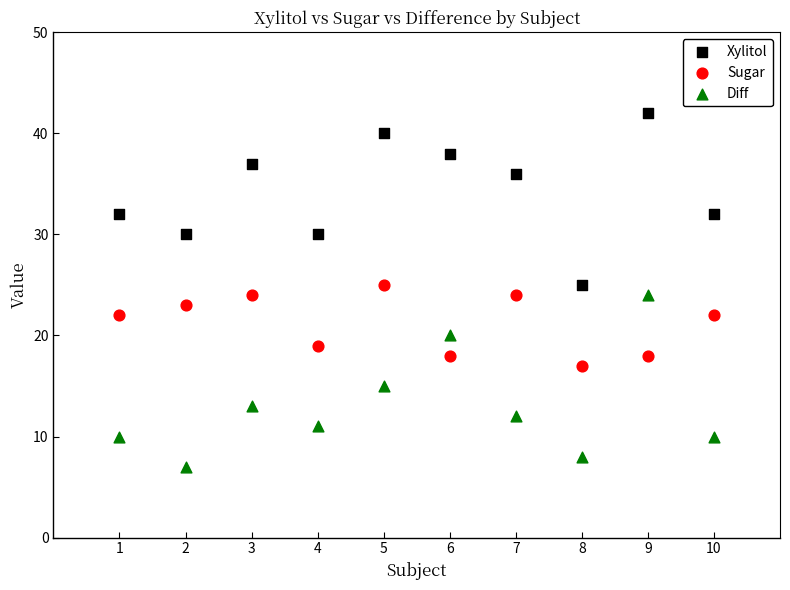

What are all the series names shown in the legend?

Xylitol, Sugar, Diff